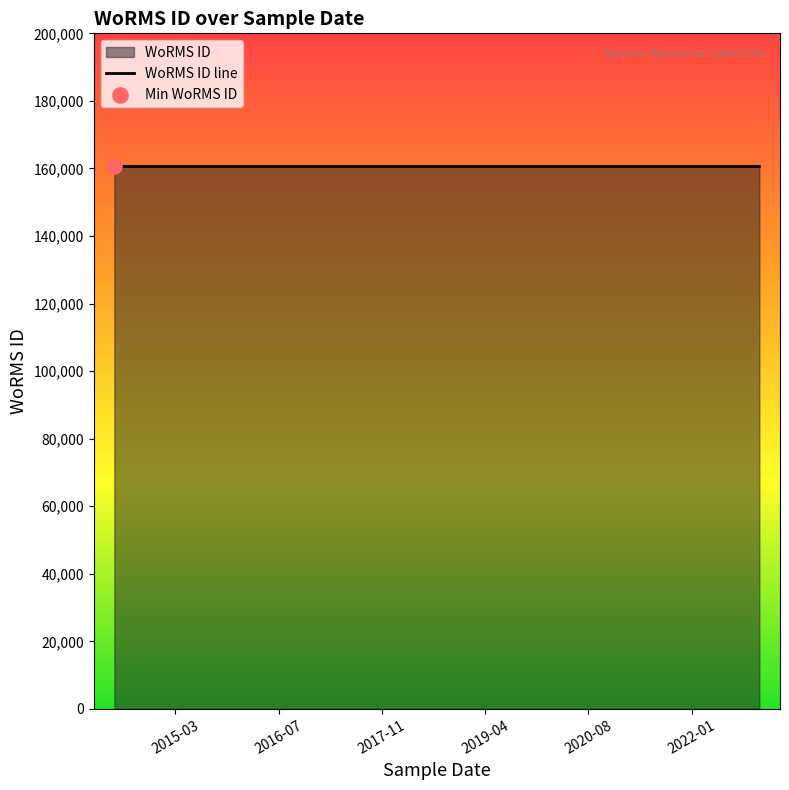

Between 2016-07 and 2015-03, which is larger?

2016-07